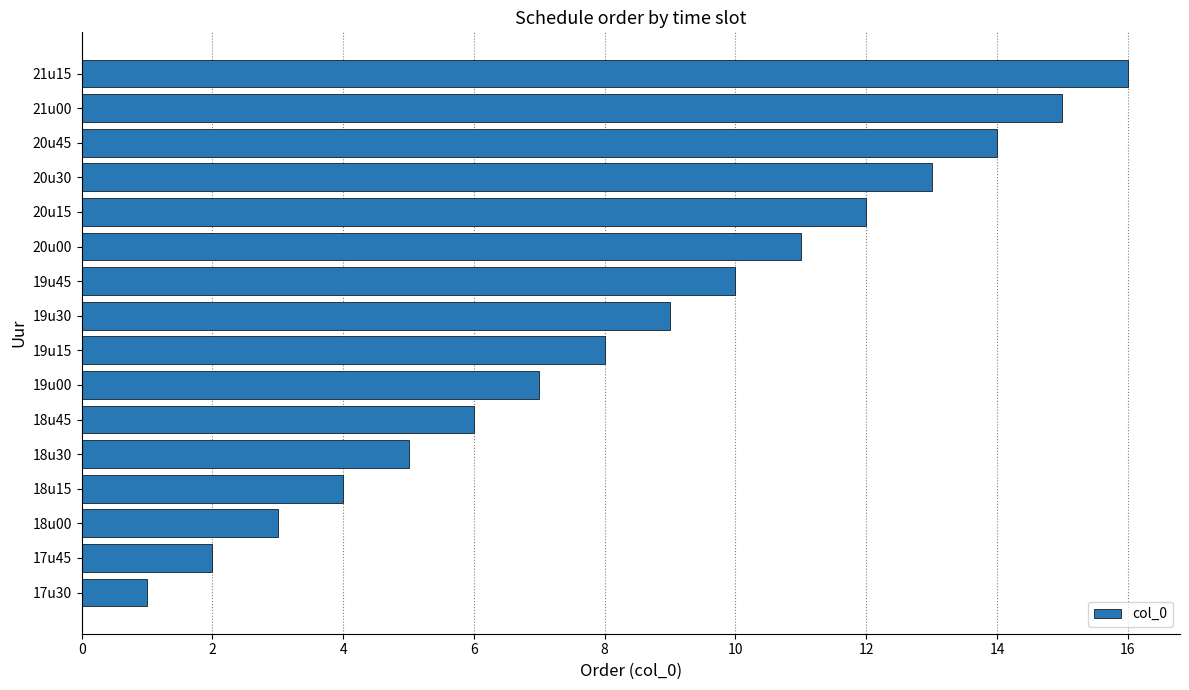

What value does the data have at 19u45?

10